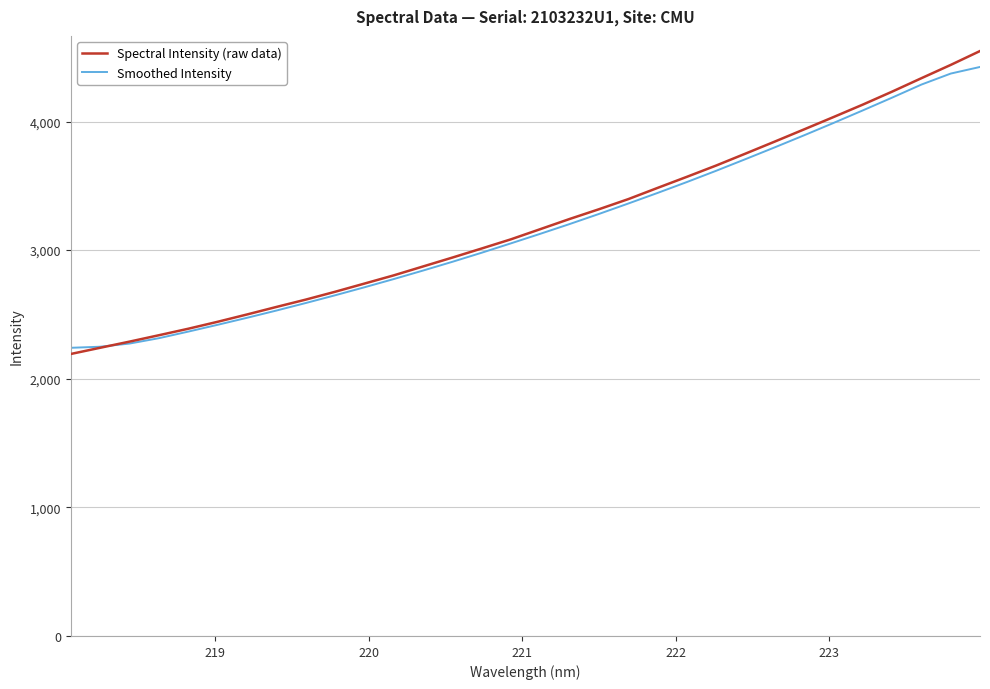

Which series has the widest spread of values?

Spectral Intensity (raw data)